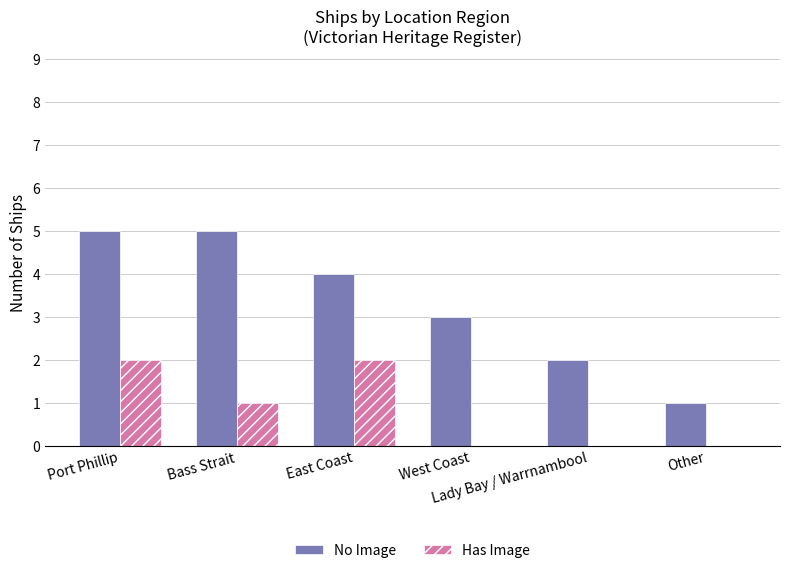

At which category is the sum across all series the highest?

Port Phillip